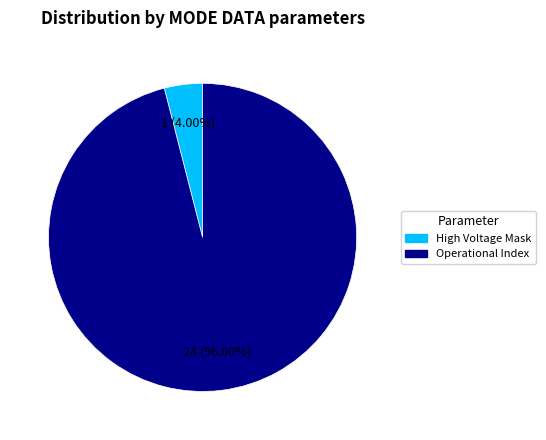

Is there a majority slice in this chart?

Yes